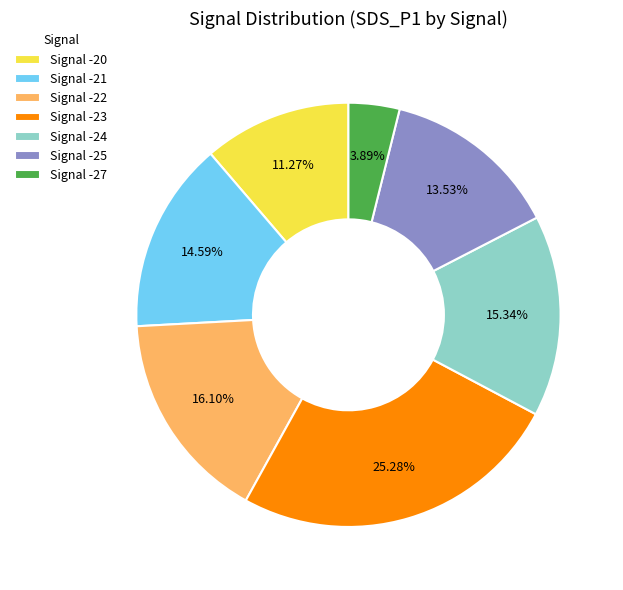

What is the largest slice in the pie chart?

Signal -23